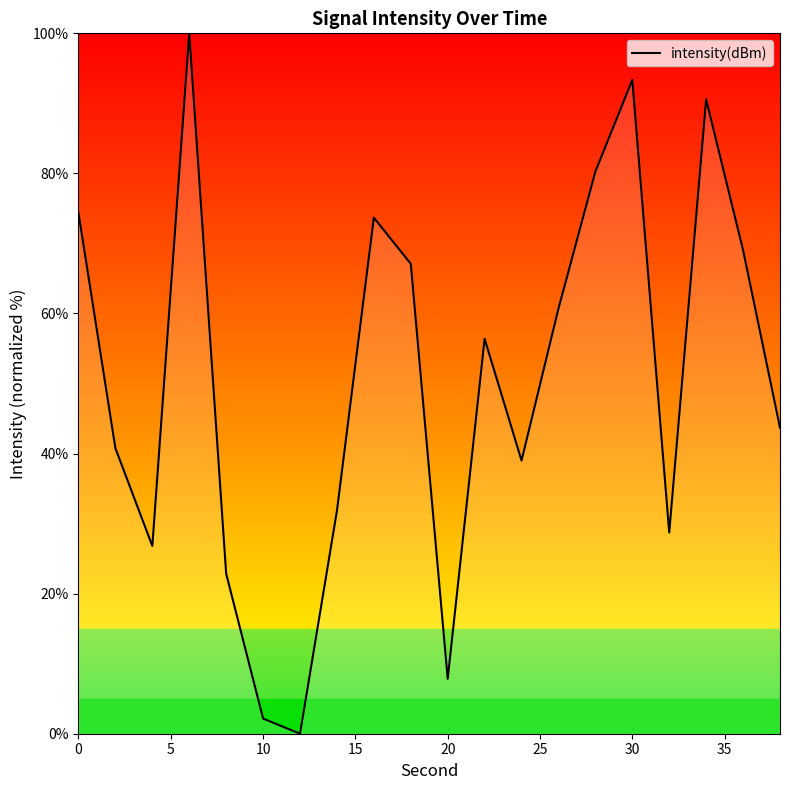

What is the difference between the maximum and minimum values?

100.0